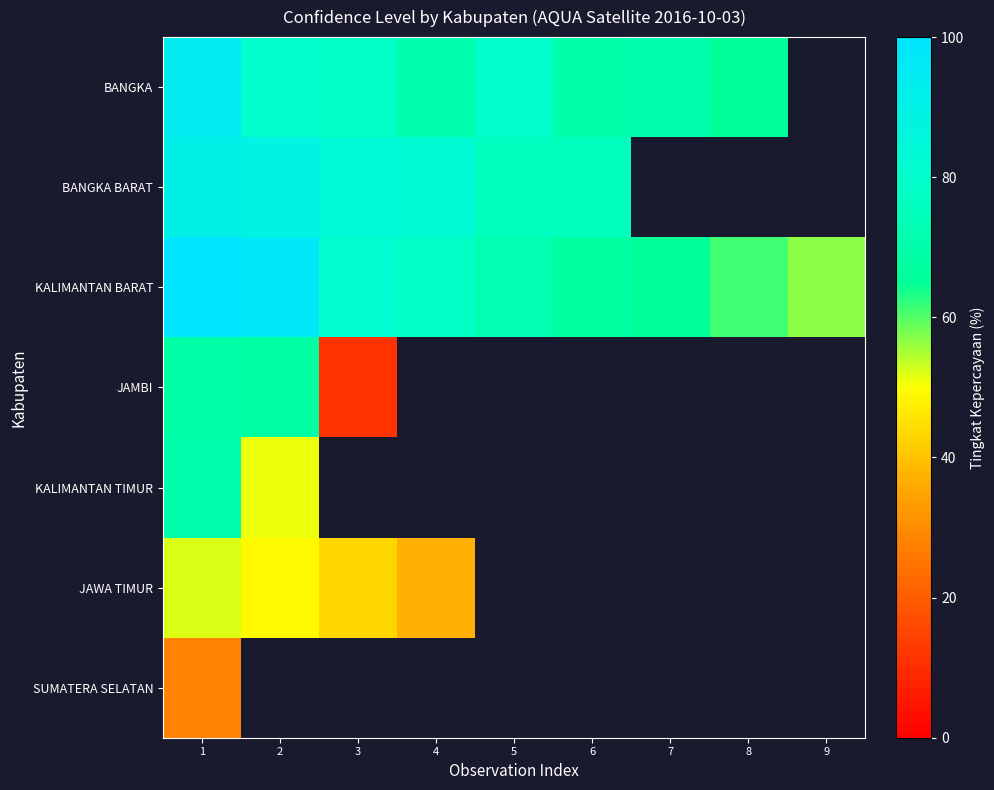

Where is SUMATERA SELATAN nearest to the value 28?

1